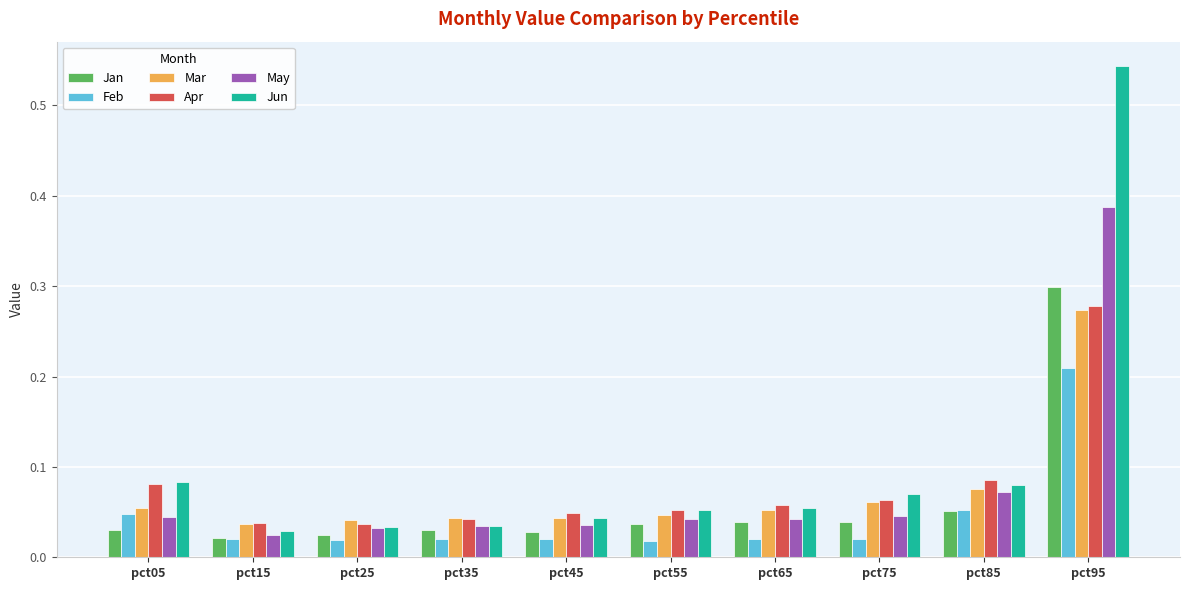

True or false: Jun has a value of 0.0 at pct55.

False